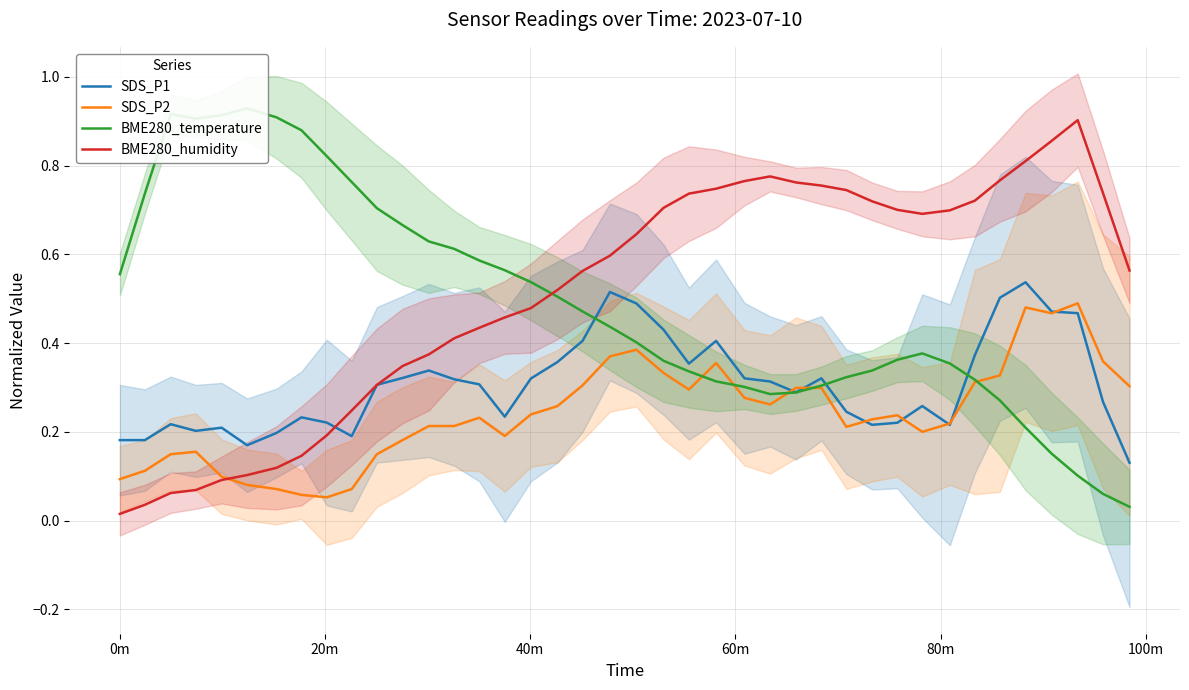

How many times do BME280_temperature and SDS_P2 cross each other?

5